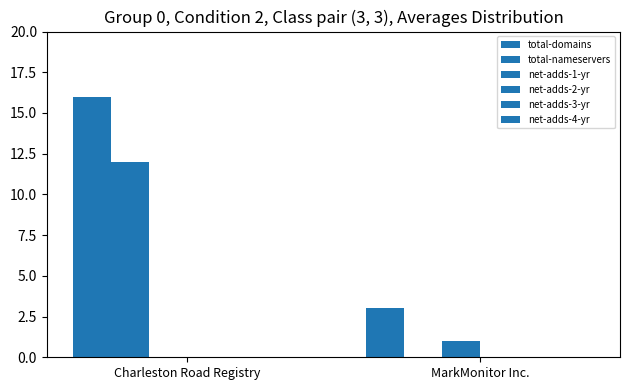

Are the bars grouped side by side (vs. stacked)?

Yes